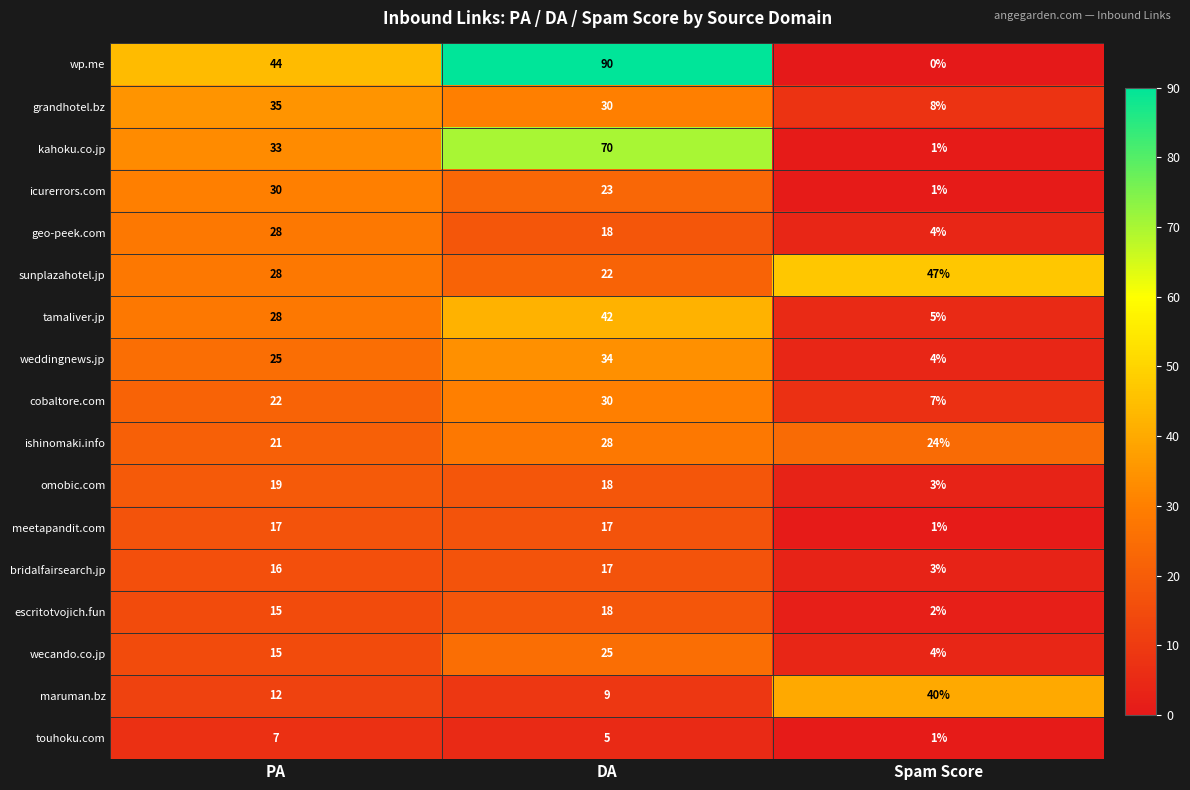

Which series has the largest total across all categories?

wp.me